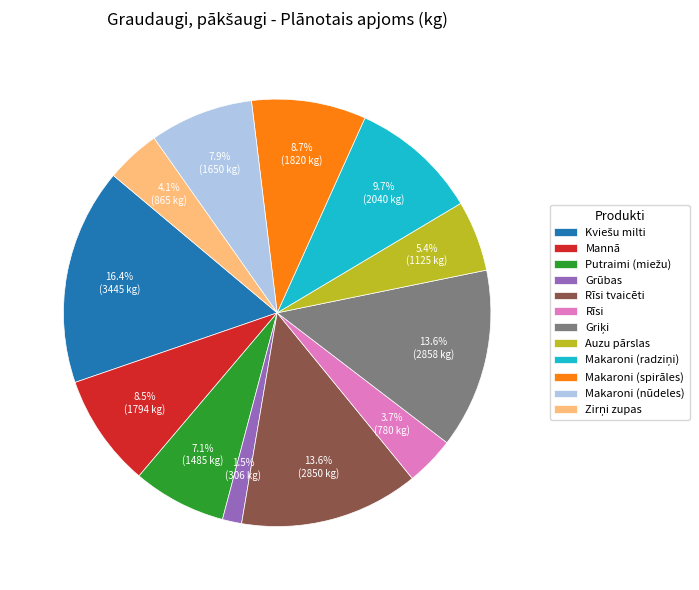

How many segments does this pie chart have?

12